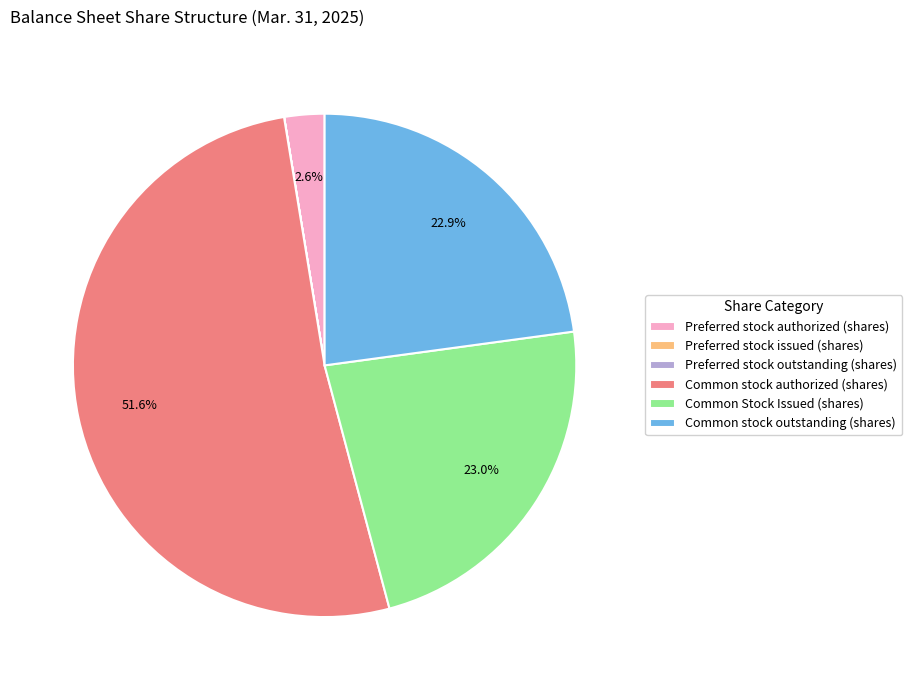

The Common stock outstanding (shares) slice represents 23% of the pie. True or false?

True